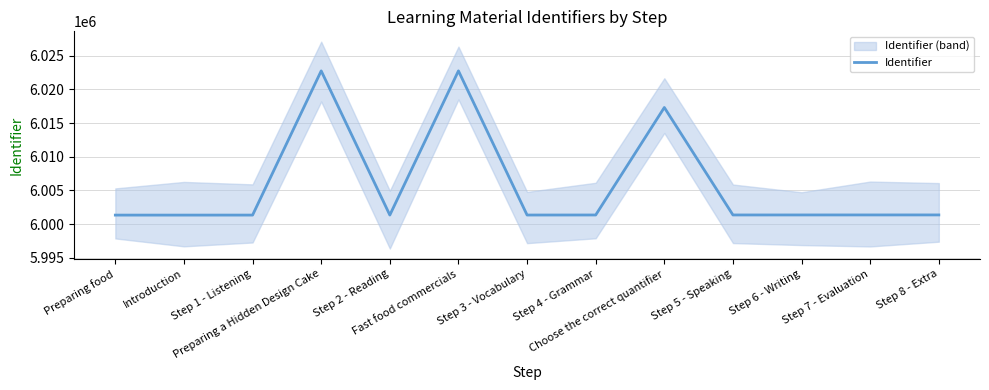

Is this an area chart (filled region under the line)?

No